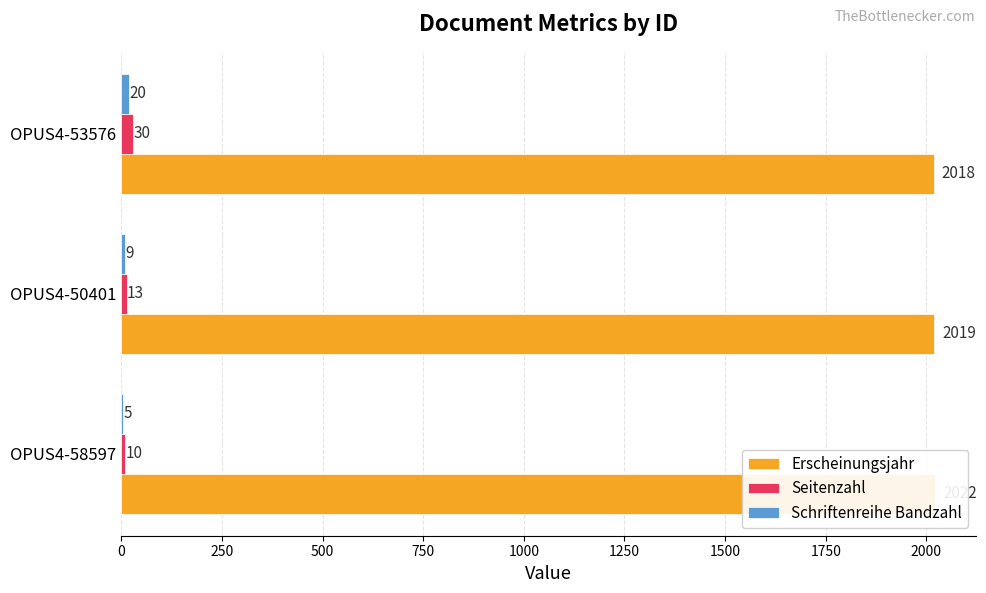

What is the value of the Seitenzahl bar at the 2nd from the left?

13